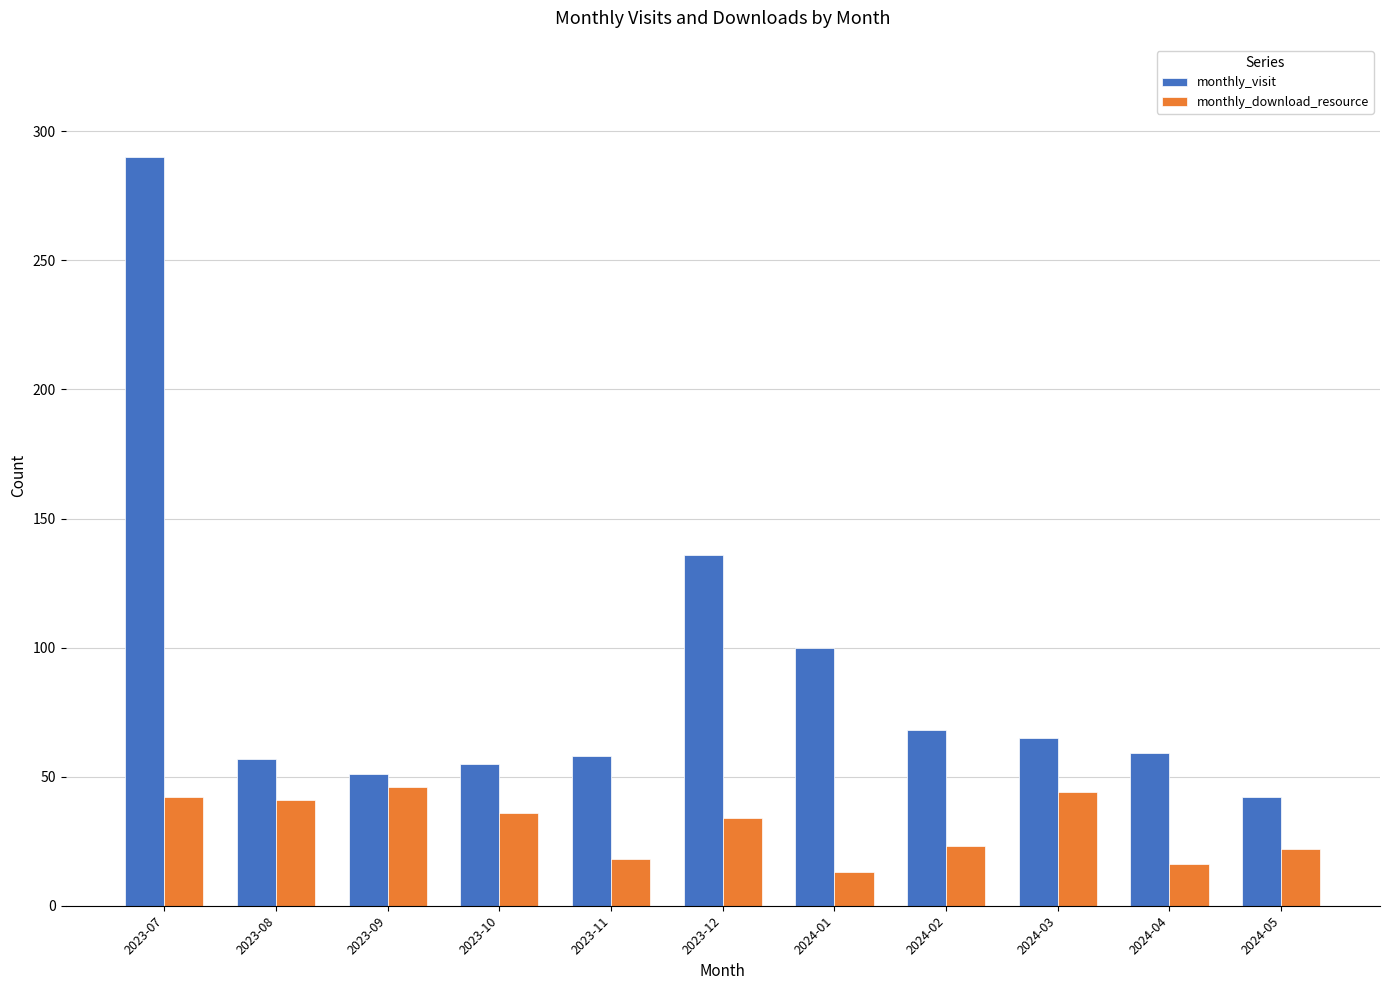

Does the chart contain any negative values?

No